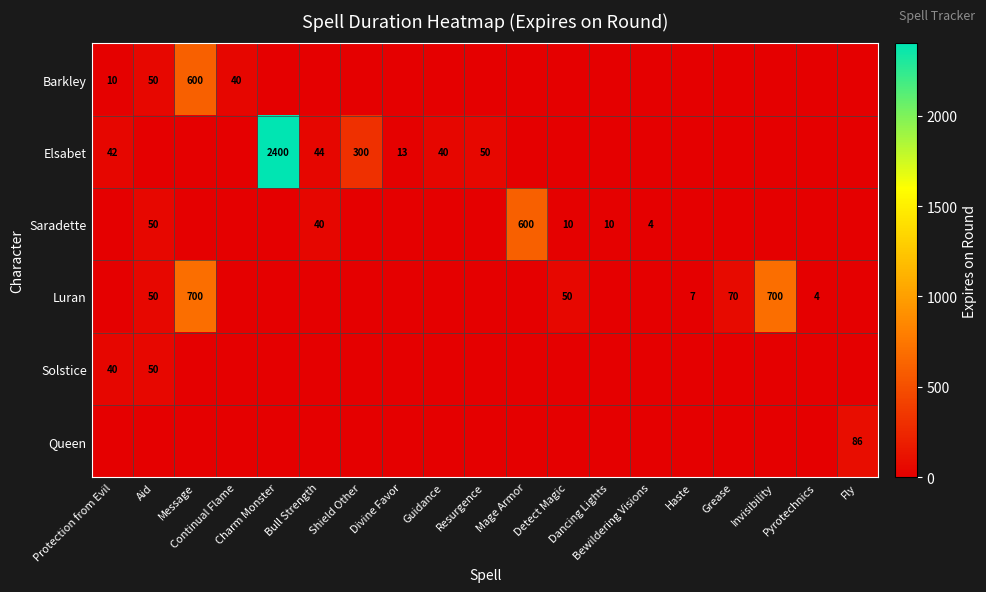

List the series in order of their peak value, lowest first.

Solstice, Queen, Barkley, Saradette, Luran, Elsabet